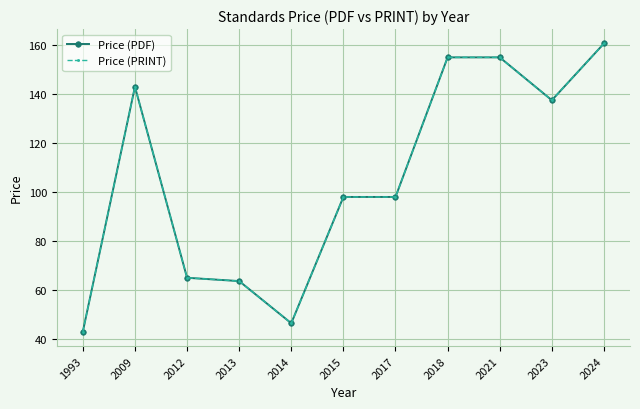

Reading right to left, transcribe all the data shown in this chart.

Price (PDF): 160.7	137.5	155.0	155.0	98.0	98.0	46.4	63.6	65.0	143.0	43.0
Price (PRINT): 160.7	137.5	155.0	155.0	98.0	98.0	46.4	63.6	65.0	143.0	43.0